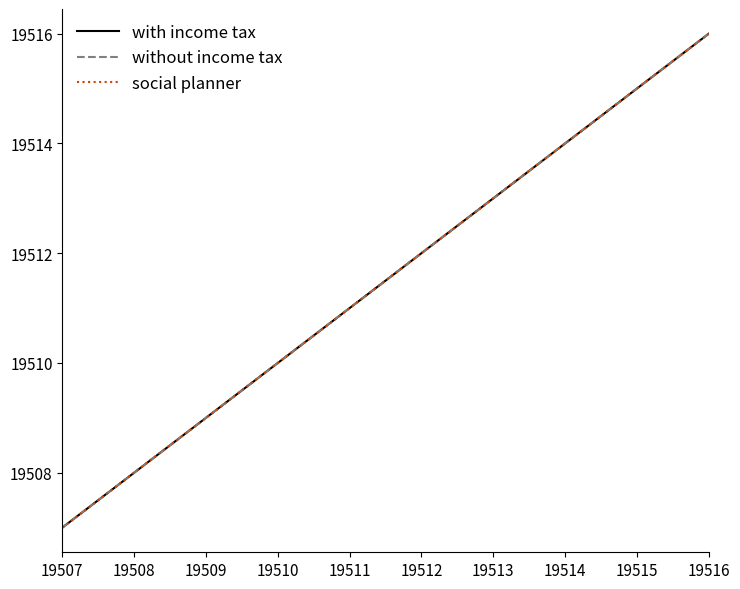

What is the sum of the social planner values at 19508 and 19509?

39017